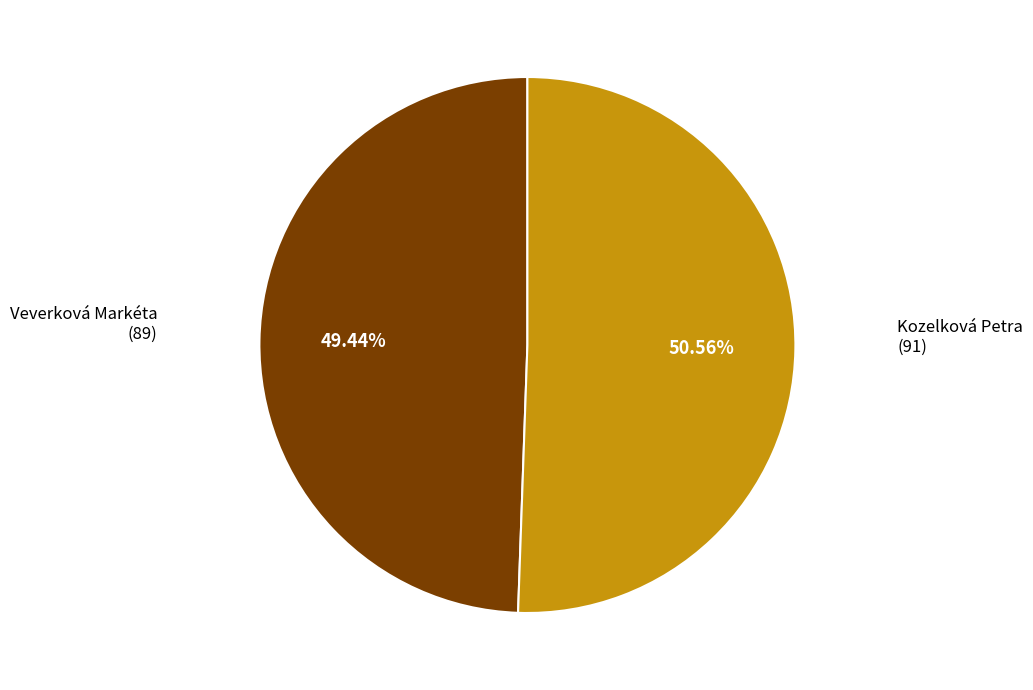

Is there any slice that represents more than half of the pie?

Yes